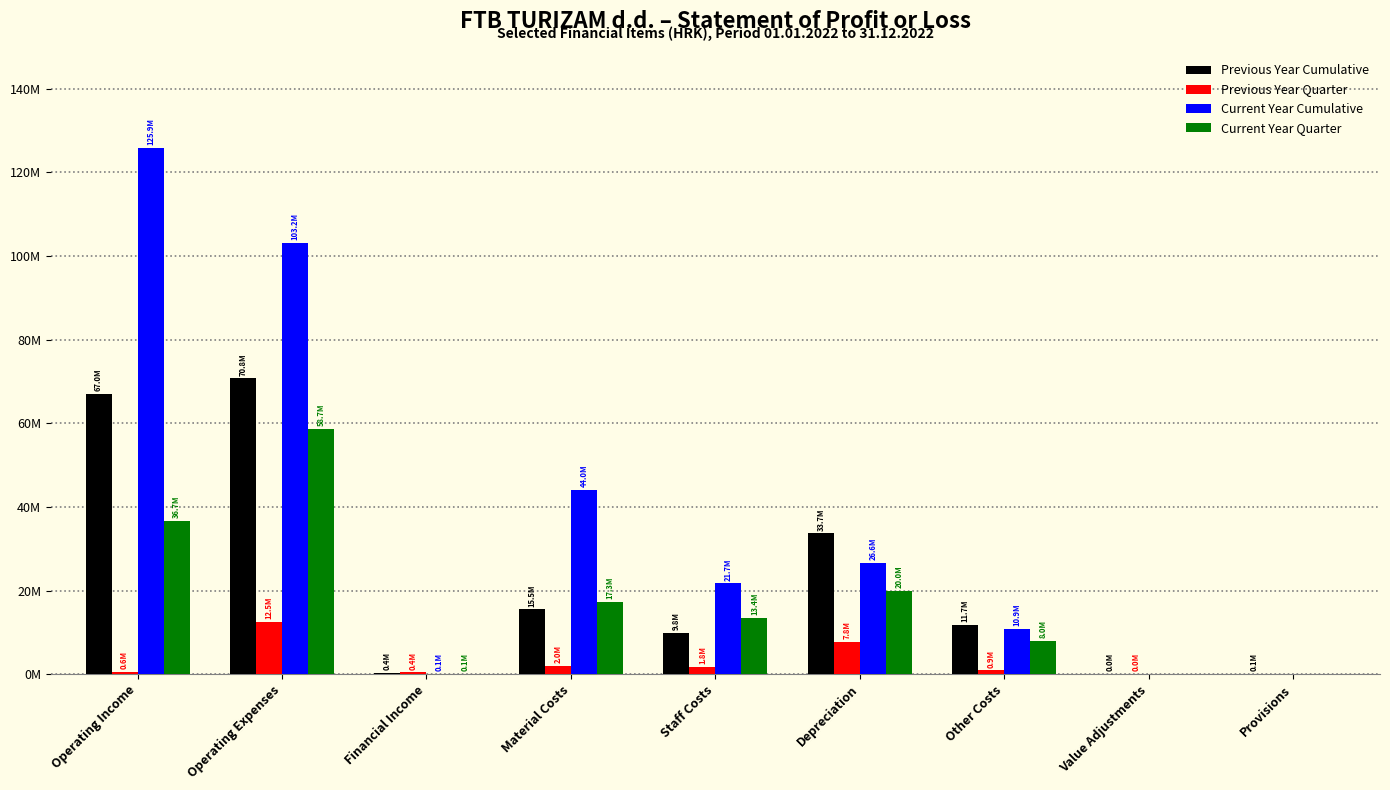

Are the bars horizontal?

No